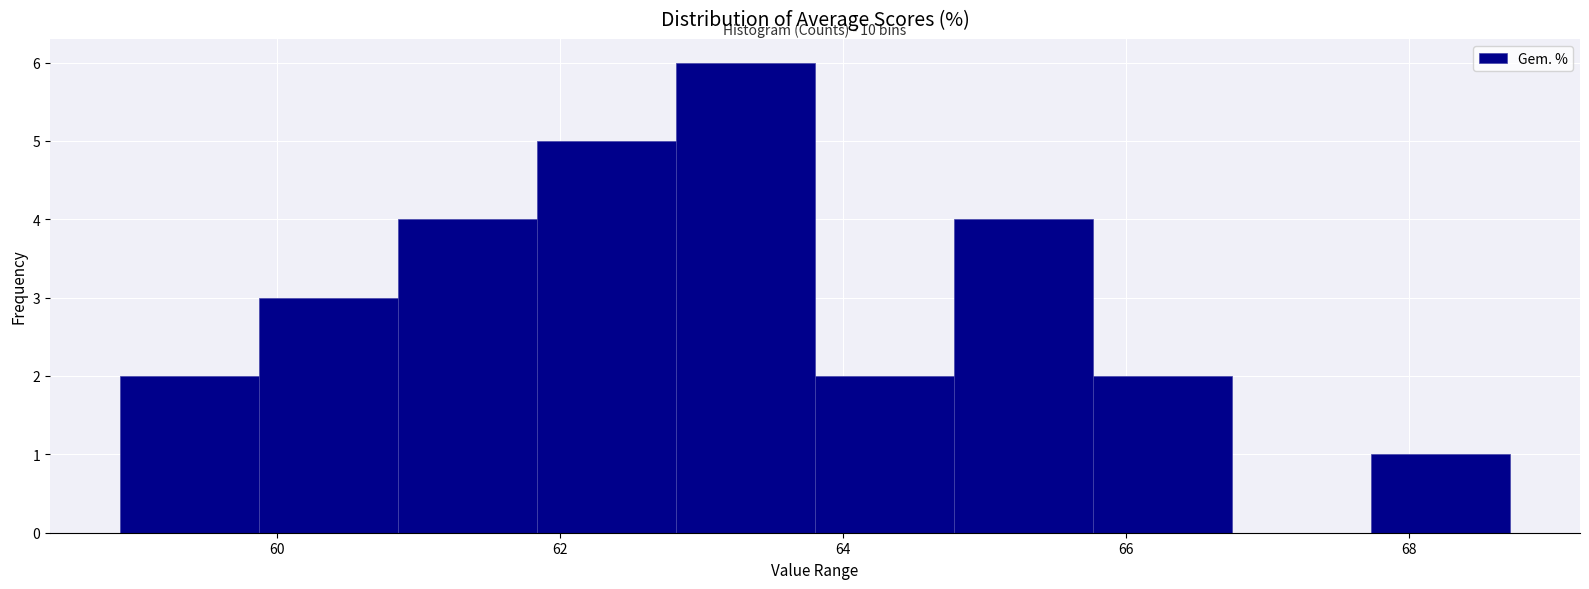

Which range on the x-axis has the tallest bar?

62.8 to 63.8